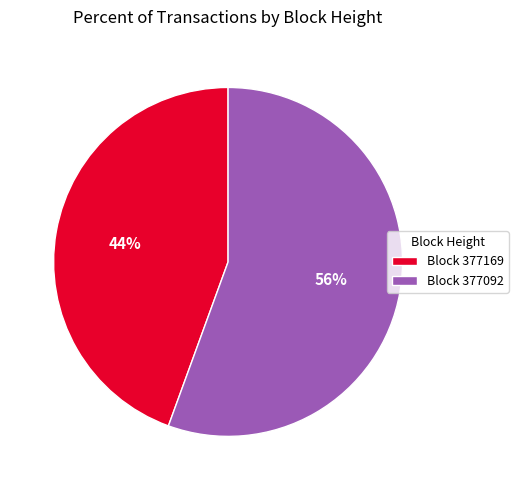

To the nearest percent, what is the average slice percentage?

50%